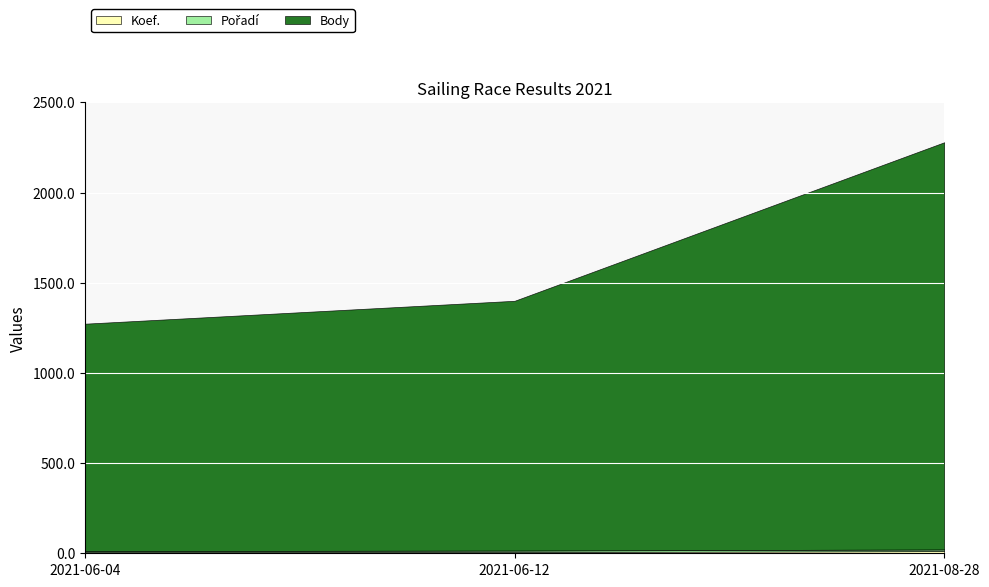

Which series has the largest range (max minus min)?

Body